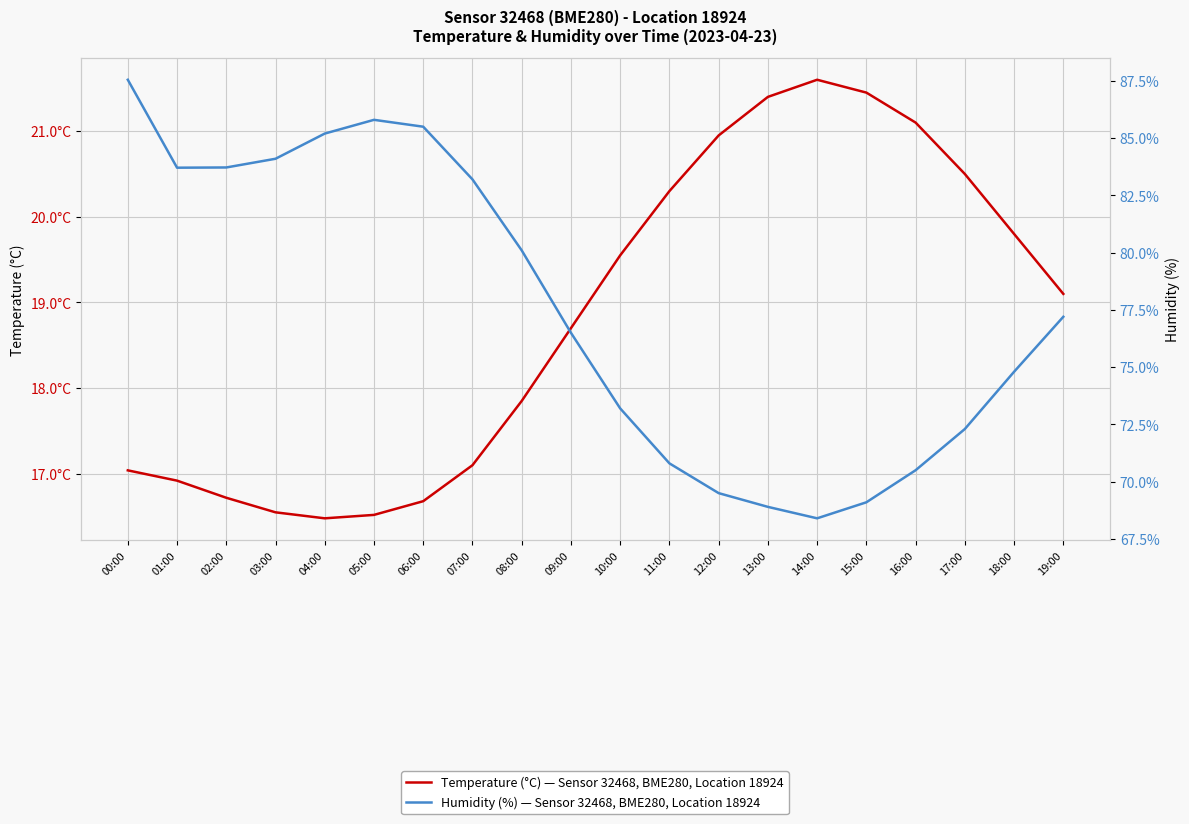

What is the sum of all humidity values?

1550.1